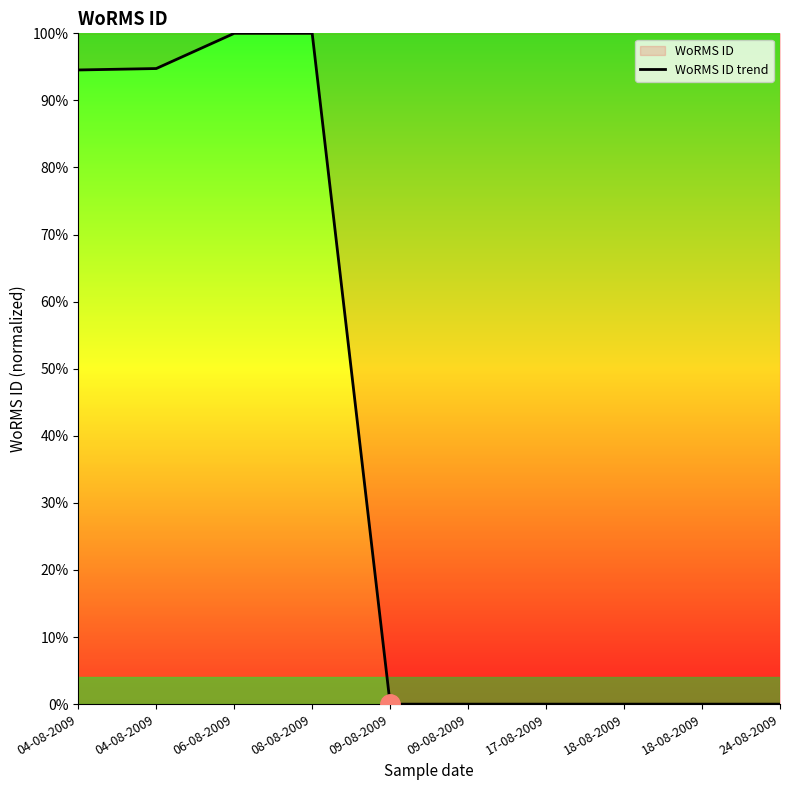

What is the approximate value at 06-08-2009?

100.0